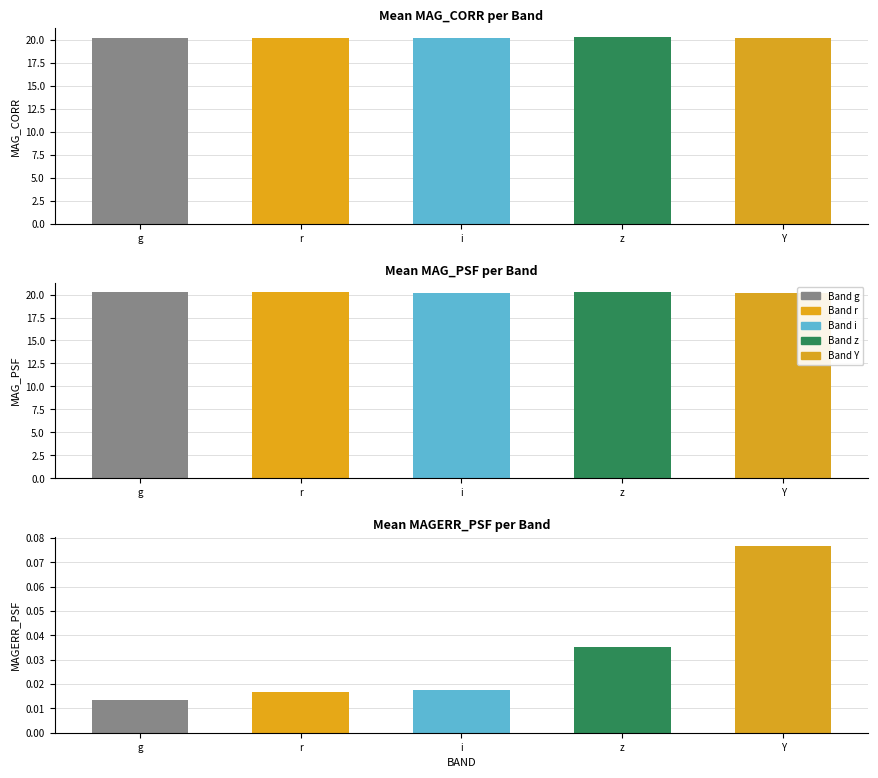

Which series has the widest spread of values?

MAG_PSF